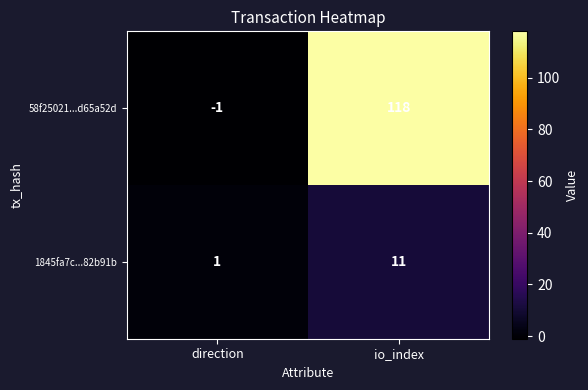

Which series changed the most between direction and io_index?

58f25021...d65a52d